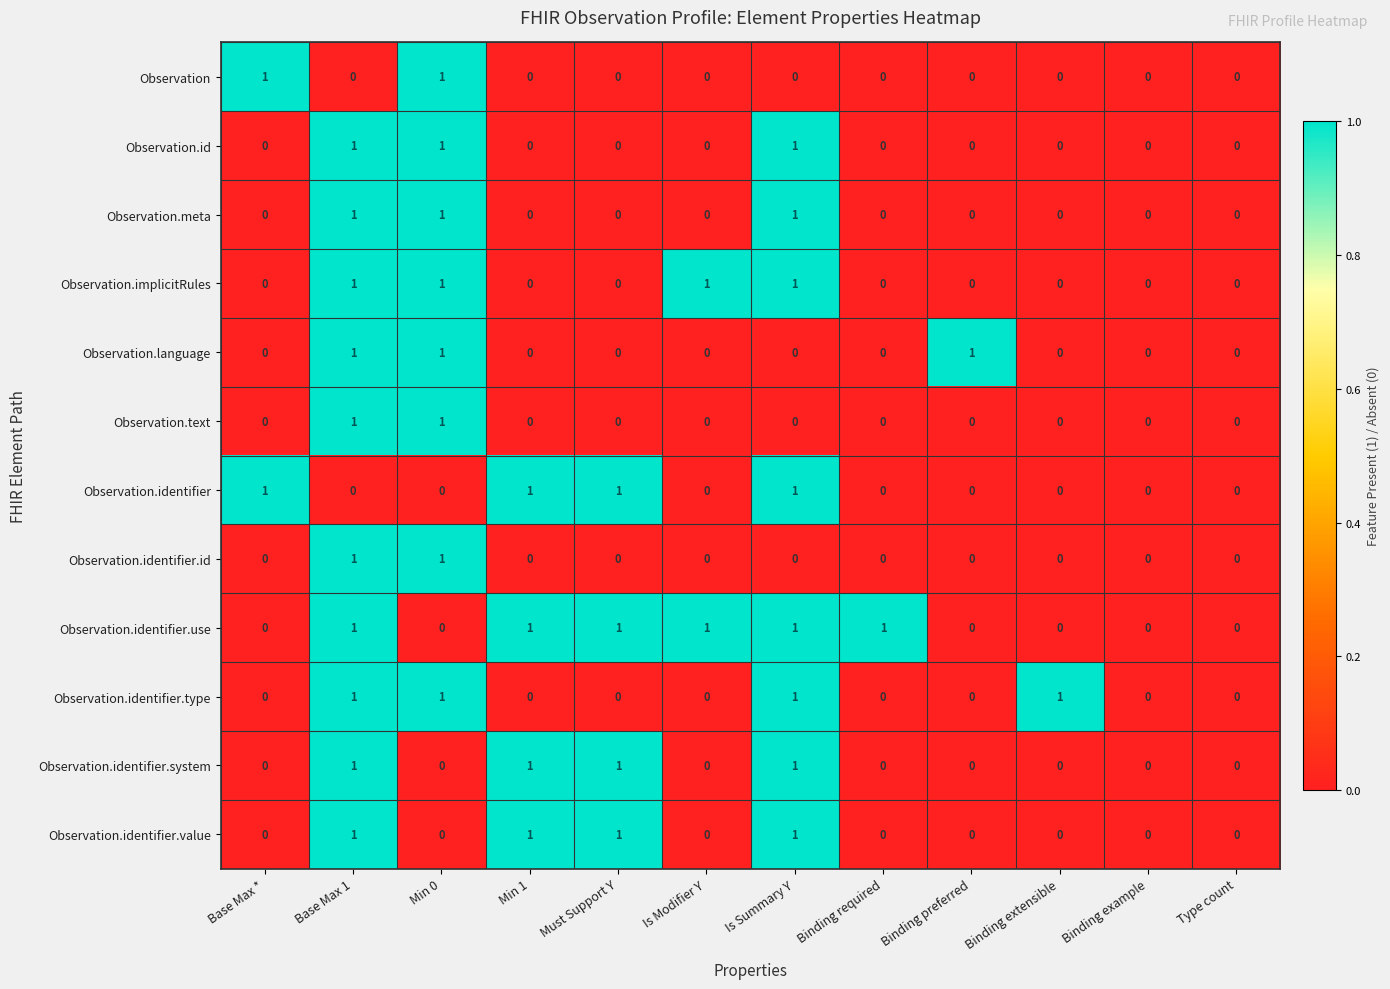

Count the Observation.language values in the range 0 to 1.

12